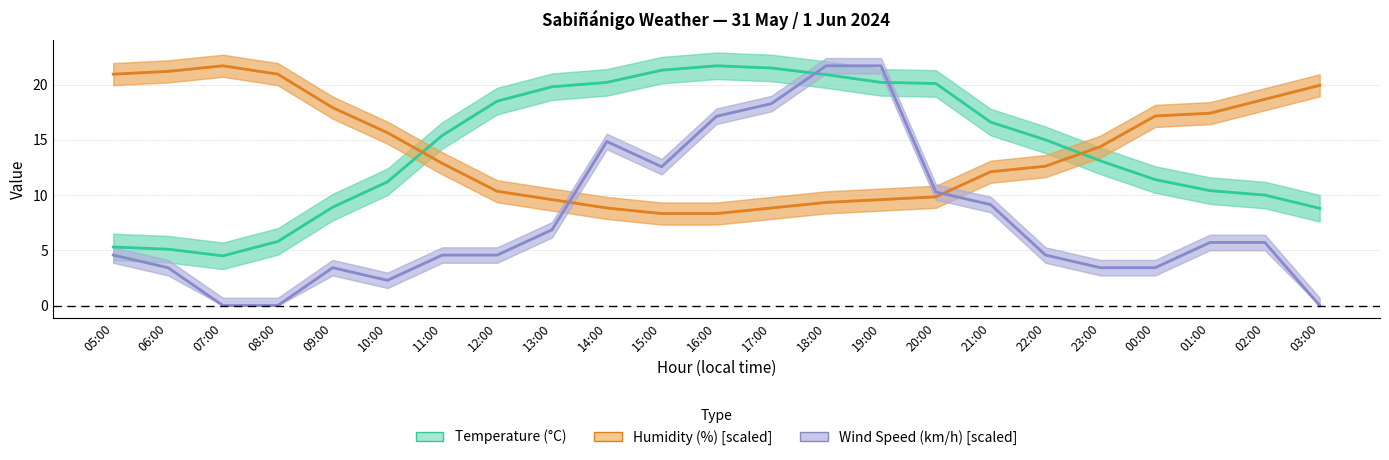

Does the chart have visible grid lines?

Yes